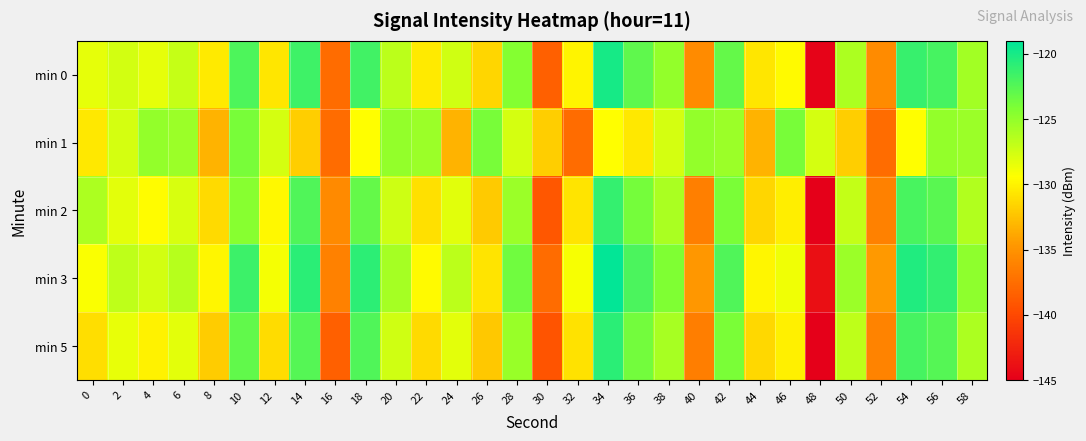

Which has a higher value, 46 or 56?

56